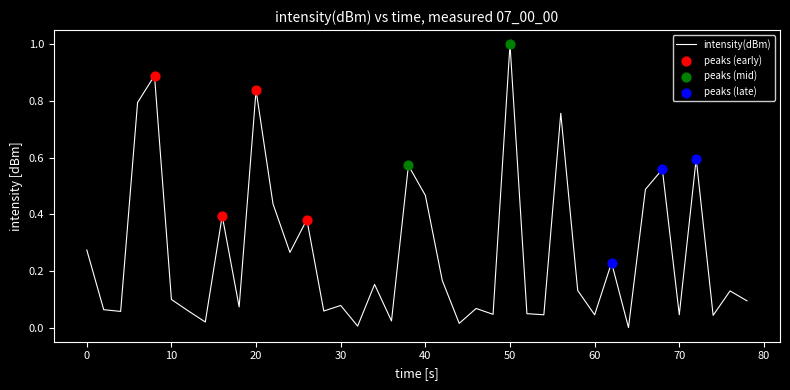

What is the difference between the maximum and minimum values?

1.0